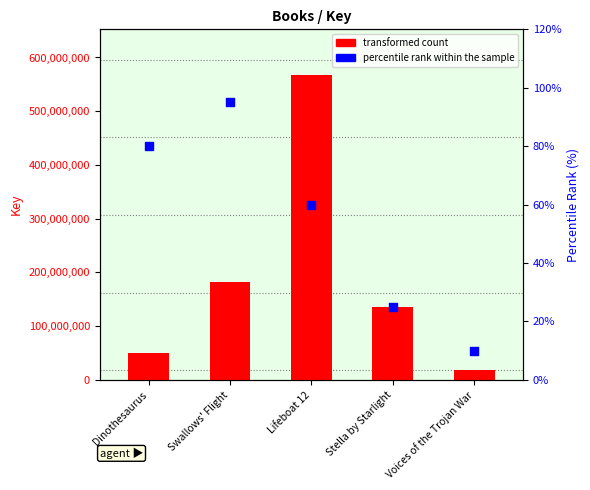

Which series reaches the minimum Y coordinate?

percentile rank within the sample